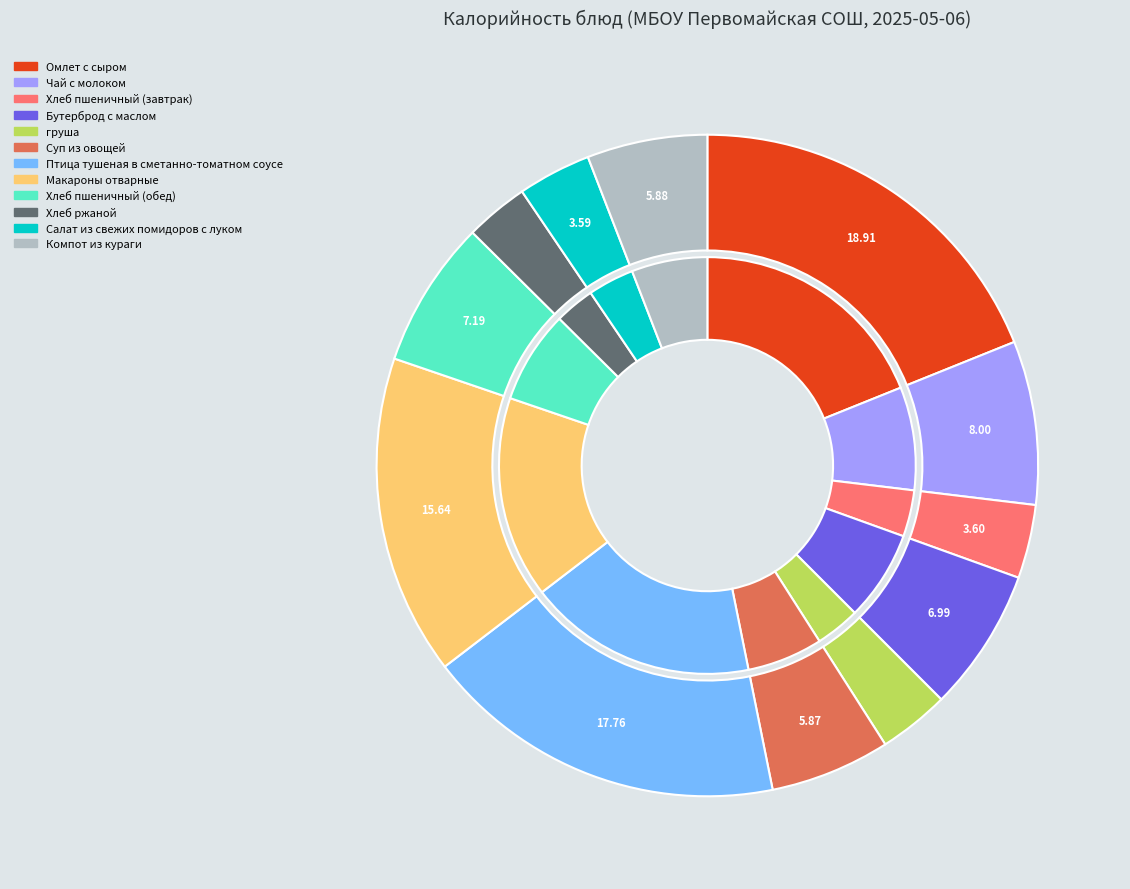

Does any single category account for the majority?

No